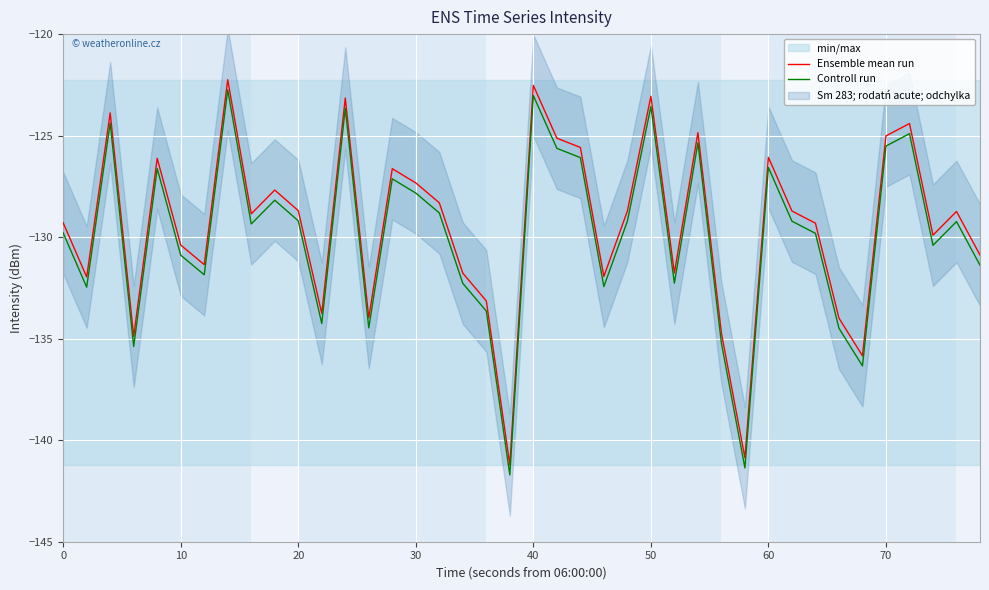

True or false: Controll run and Ensemble mean run cross at least once.

False